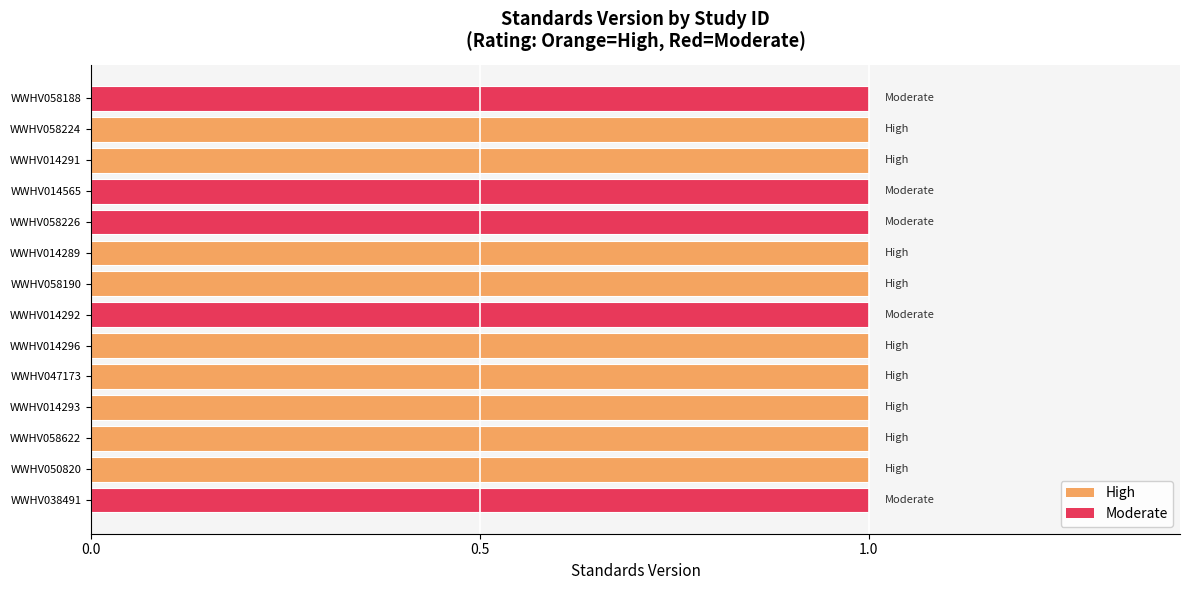

What is the label of the 1st bar from the right?

WWHV058188